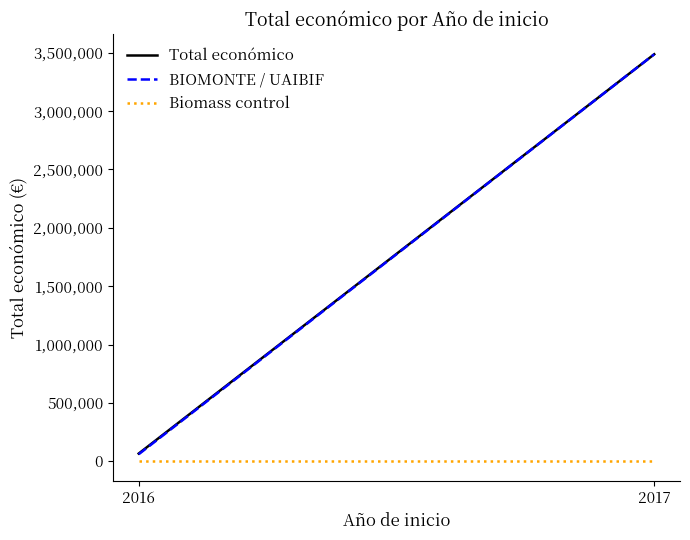

What are all the series names shown in the legend?

Total económico, BIOMONTE / UAIBIF, Biomass control